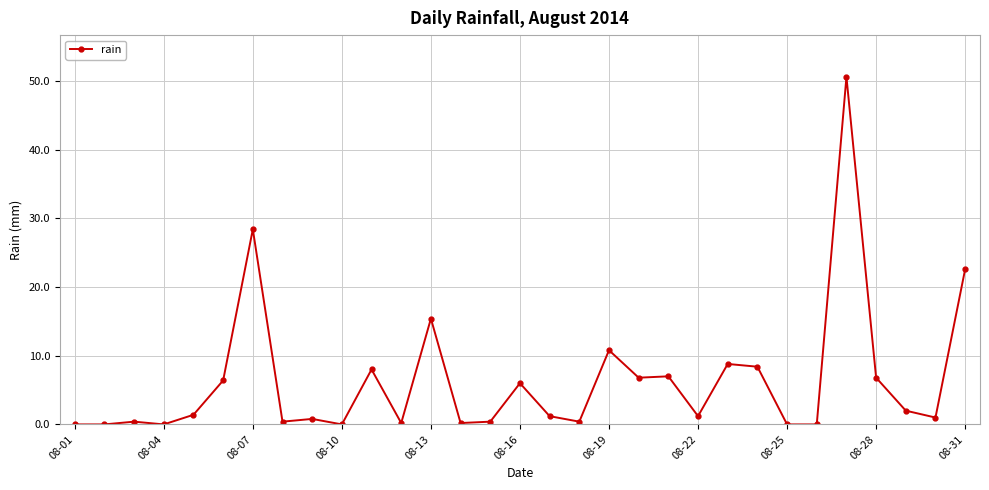

True or false: there are more than 1 points higher than both neighbors.

True